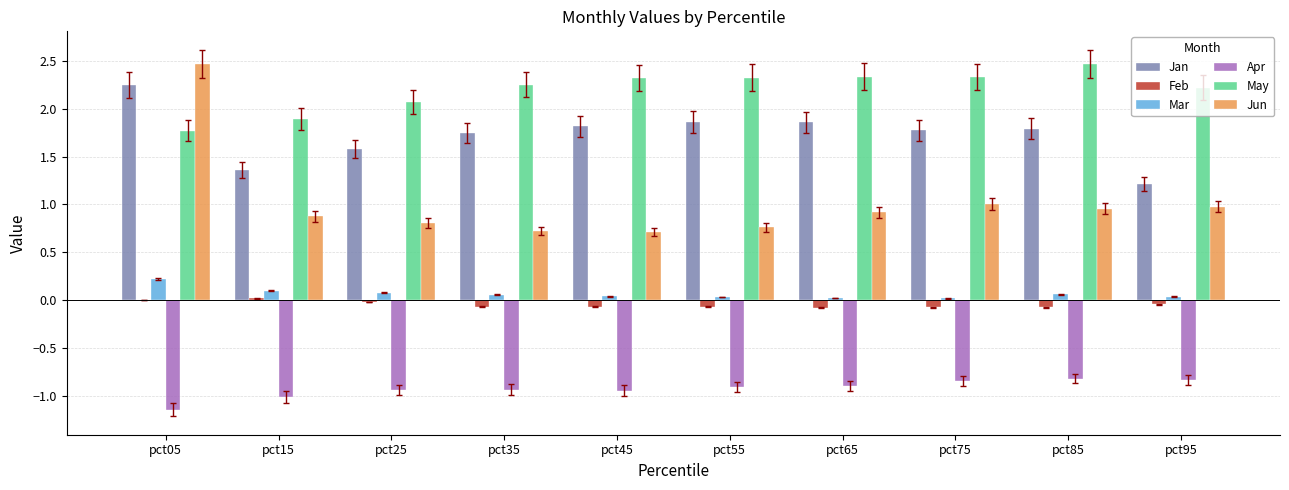

Is it true that Jan equals 1.1 at pct75?

False